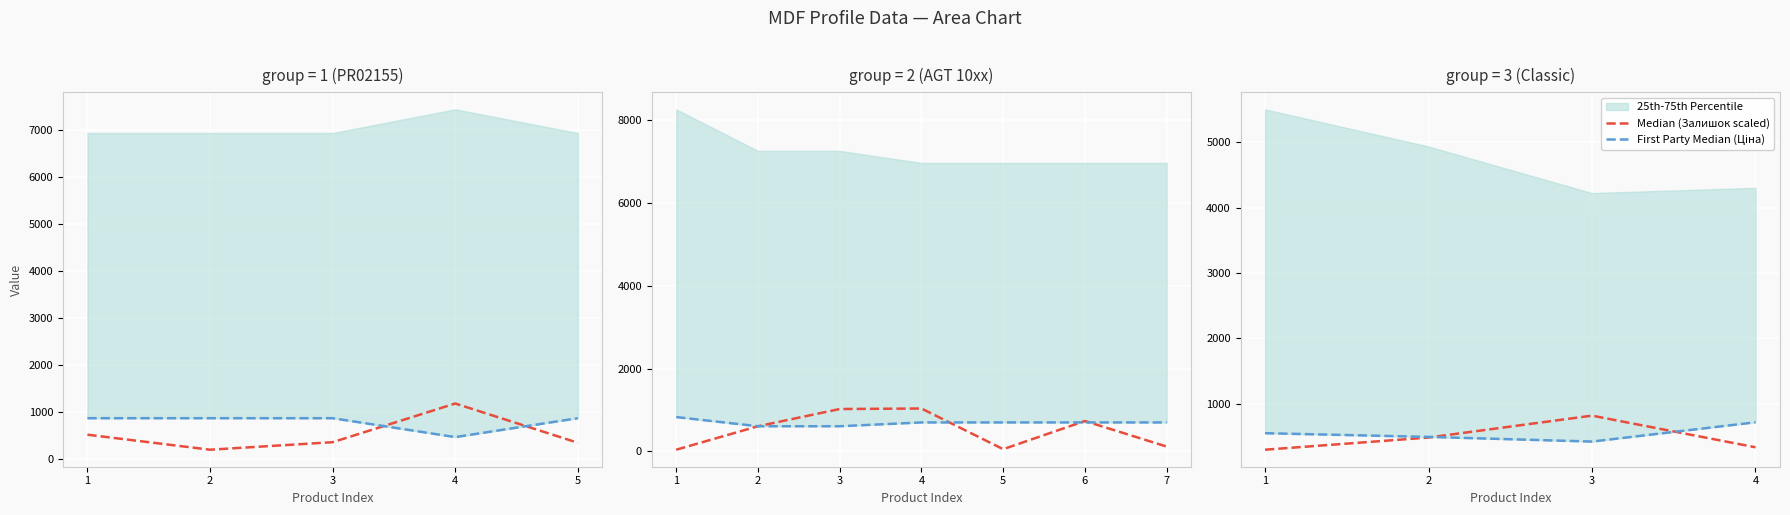

How many lines are shown in the chart?

2